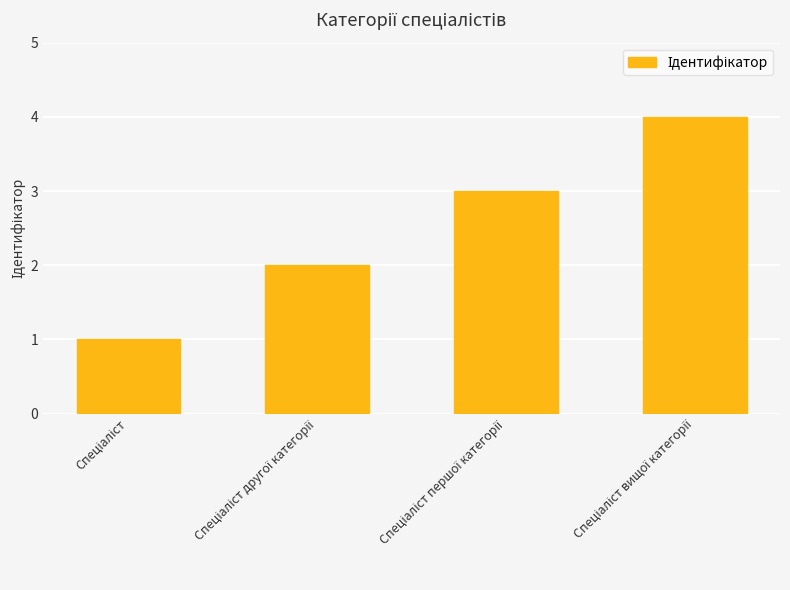

What is the sum of all values?

10